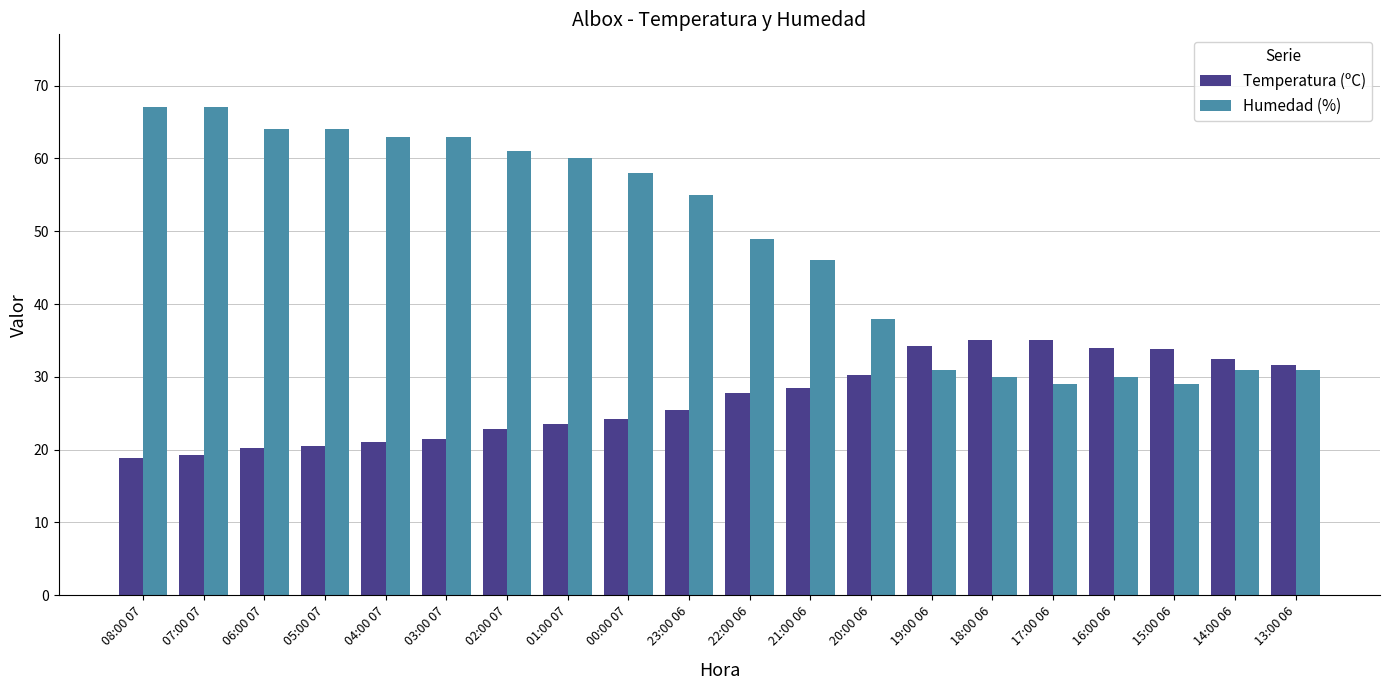

List the series in order of their peak value, highest first.

Humedad (%), Temperatura (ºC)